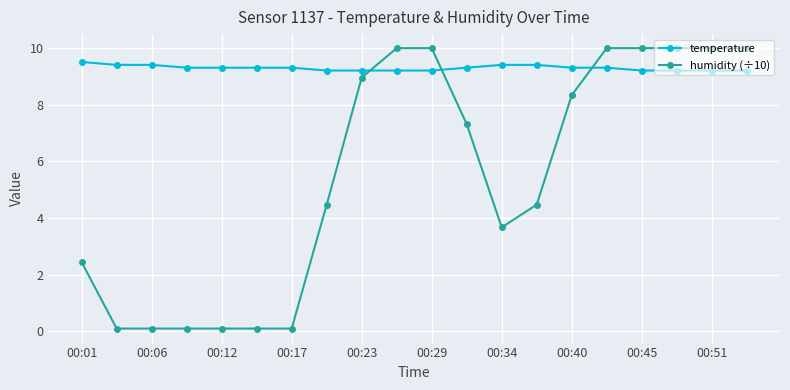

List the series in order of their overall mean, lowest first.

humidity (÷10), temperature